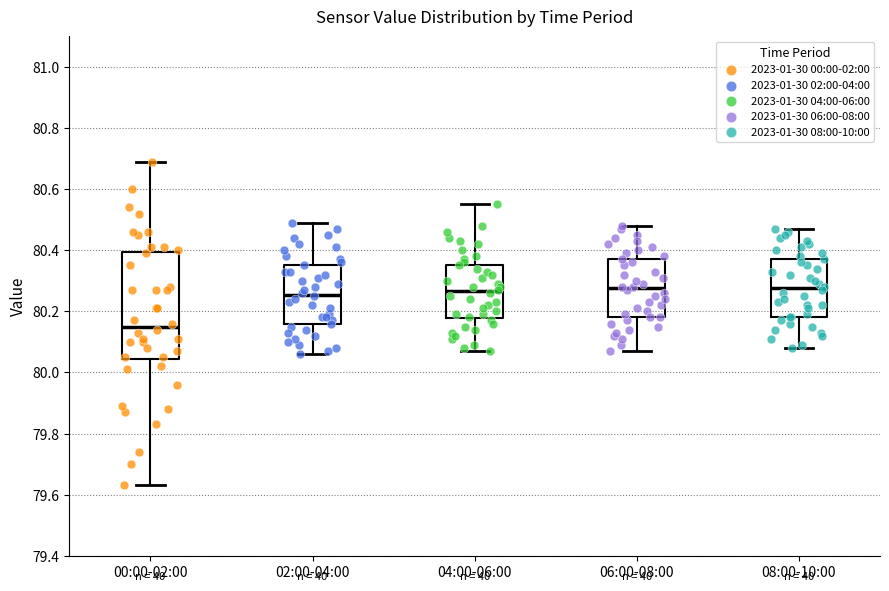

Where is the upper edge of the box for 04:00-06:00 on the y-axis? The values are not printed on the chart, so give them approximately, as read against the axis.

80.36